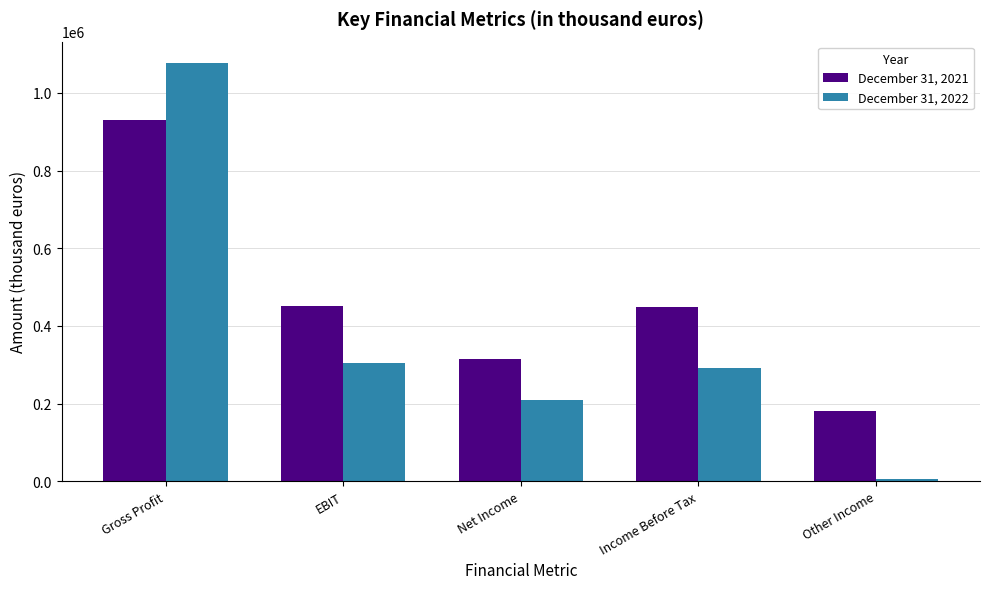

What is the label of the 3rd bar from the right?

Net Income